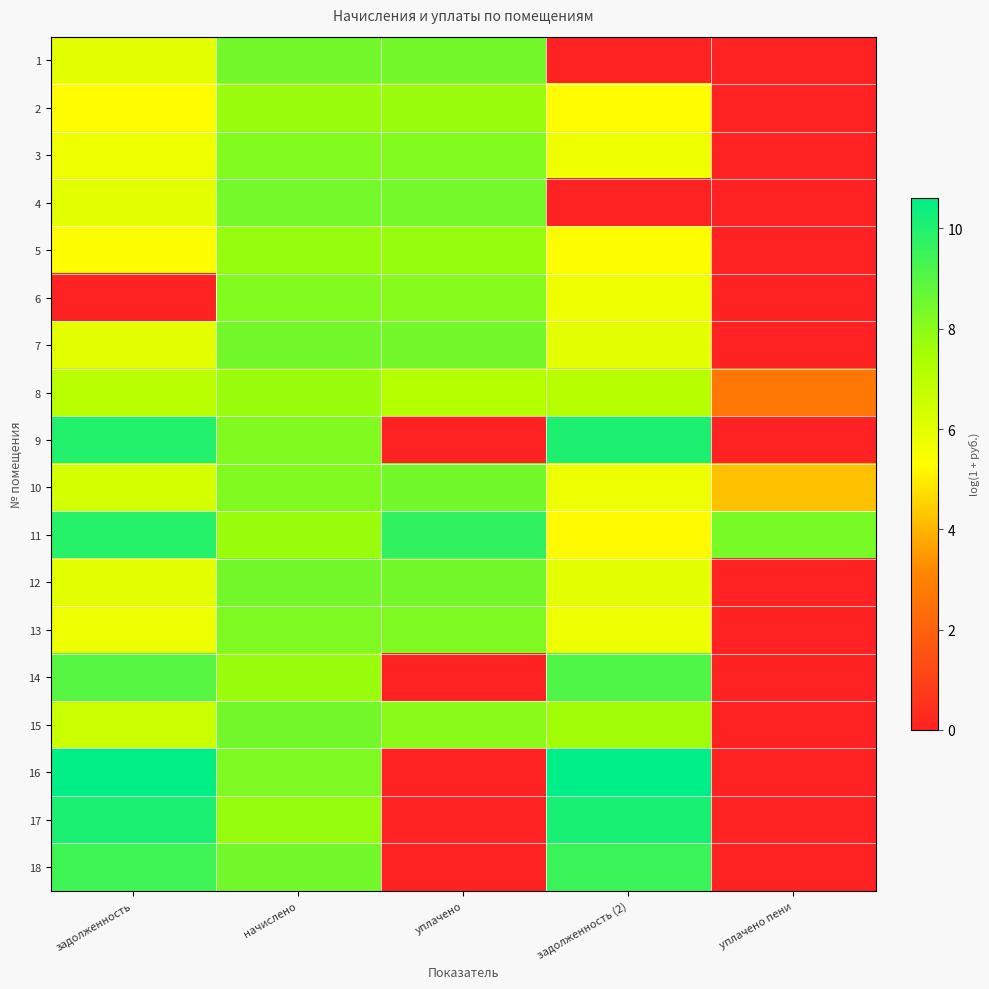

How many data points does each series have?

5